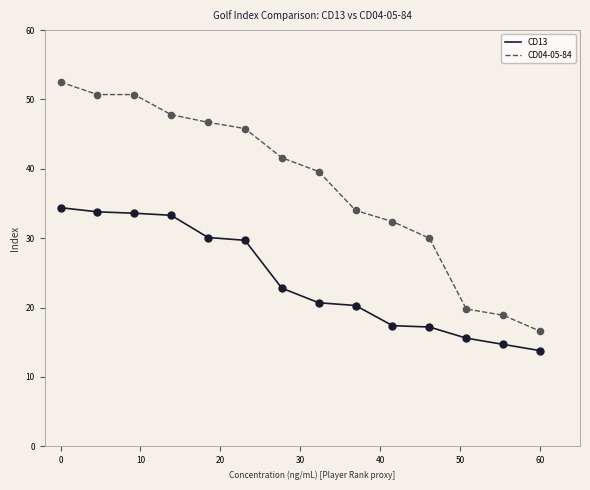

What is the difference between the maximum and minimum values in the CD04-05-84 series?

35.9